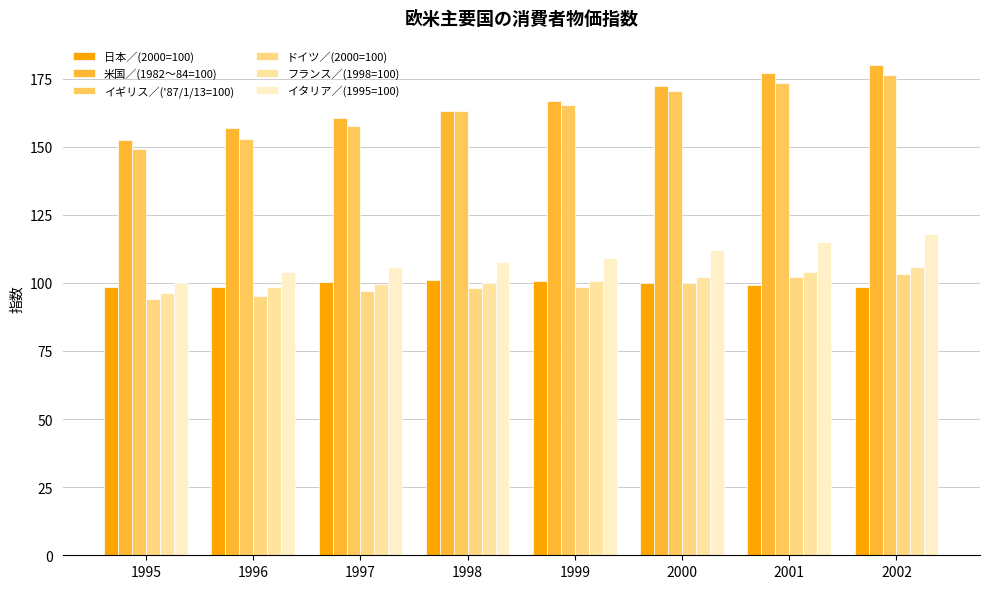

List the labels in order of イタリア／(1995=100) value, smallest first.

1995, 1996, 1997, 1998, 1999, 2000, 2001, 2002